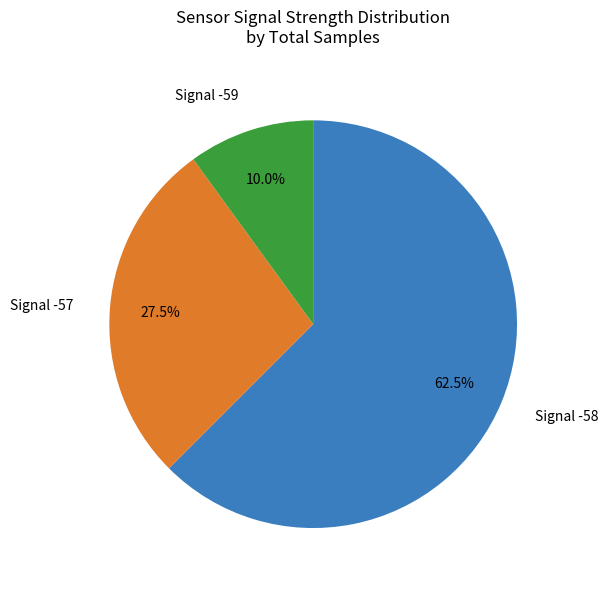

Rank the categories by value from highest to lowest.

Signal -58, Signal -57, Signal -59